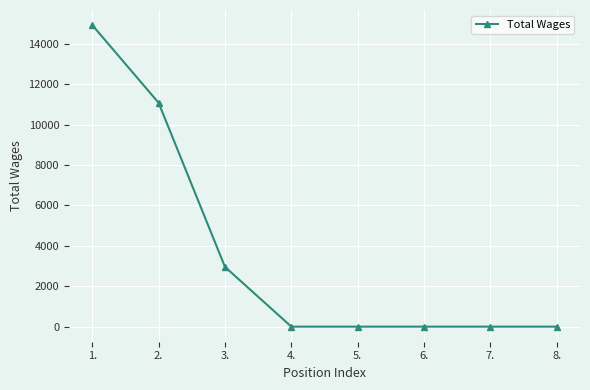

The value at 8. is 0. True or false?

True